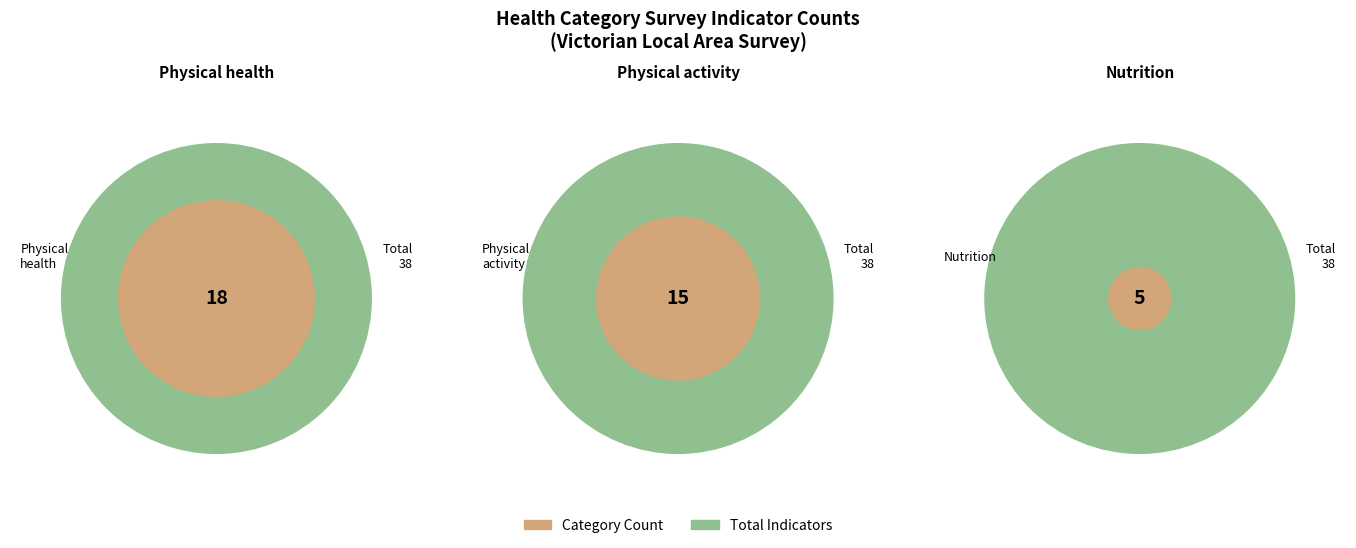

Is there any slice that represents more than half of the pie?

No